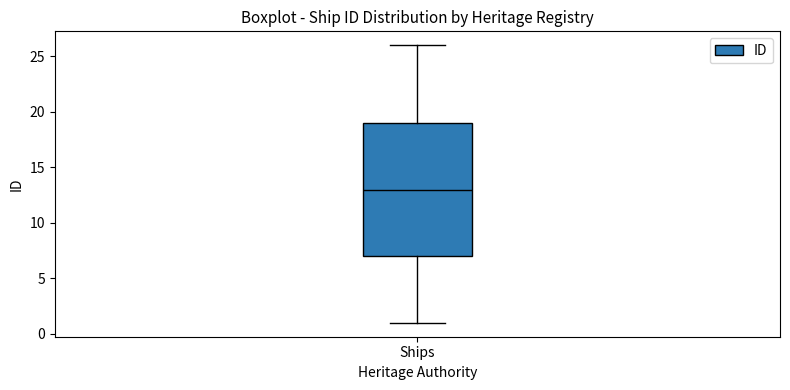

Read this box plot against the y-axis: the position of the median line, the range covered by the box, and the ends of both whiskers. The values are not printed on the chart, so give them approximately, as read against the axis.

median 13, box 7 to 19, whiskers 1 to 26